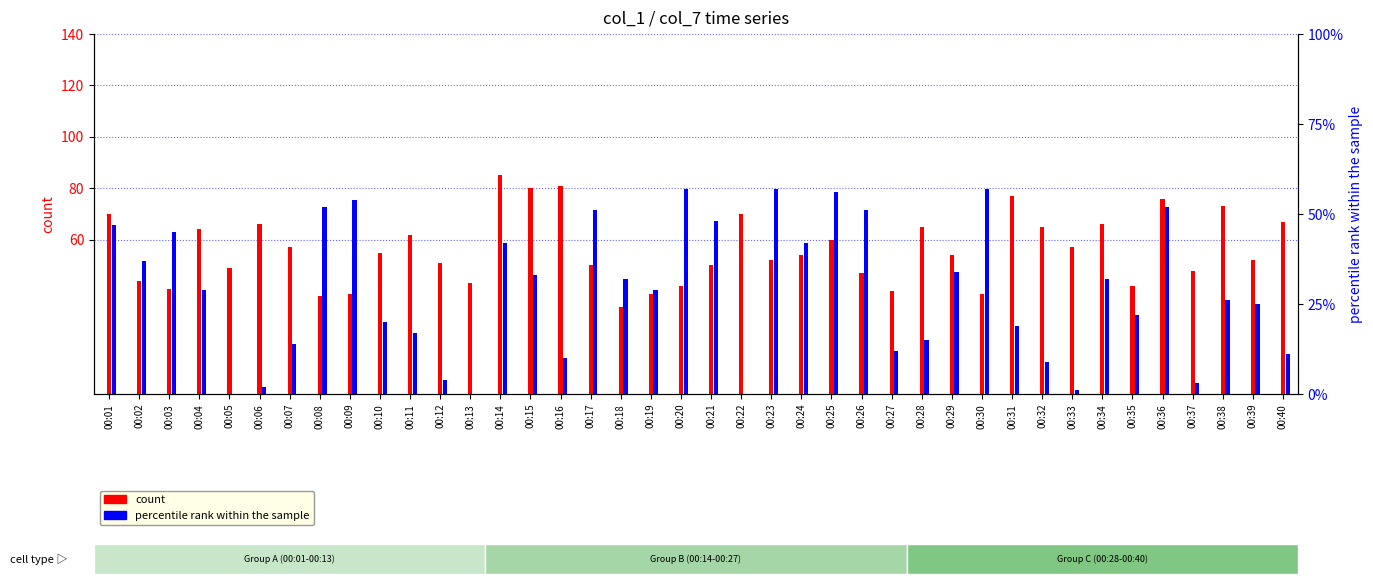

What is the value of the count bar at the 29th from the left?

54